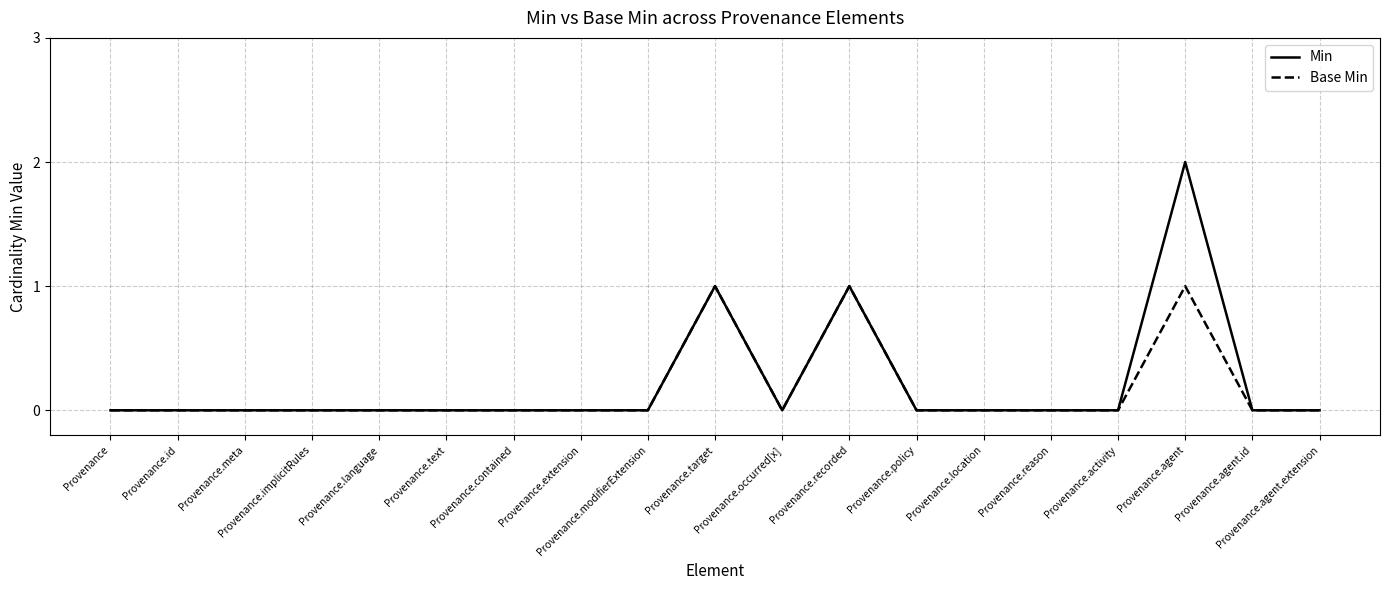

Rank the series by their maximum value, from lowest to highest.

Base Min, Min